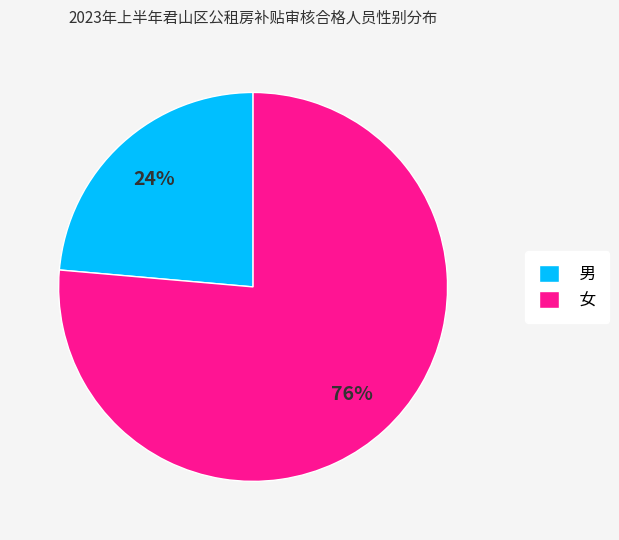

To the nearest percent, what is the average slice percentage?

50%